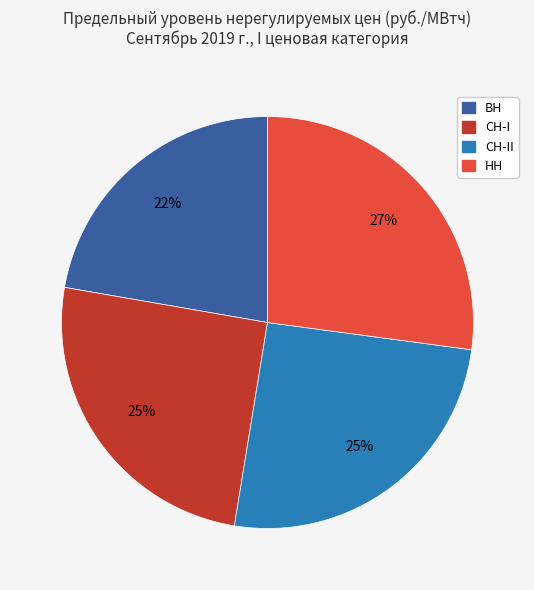

To the nearest percent, what is the average slice percentage?

25%